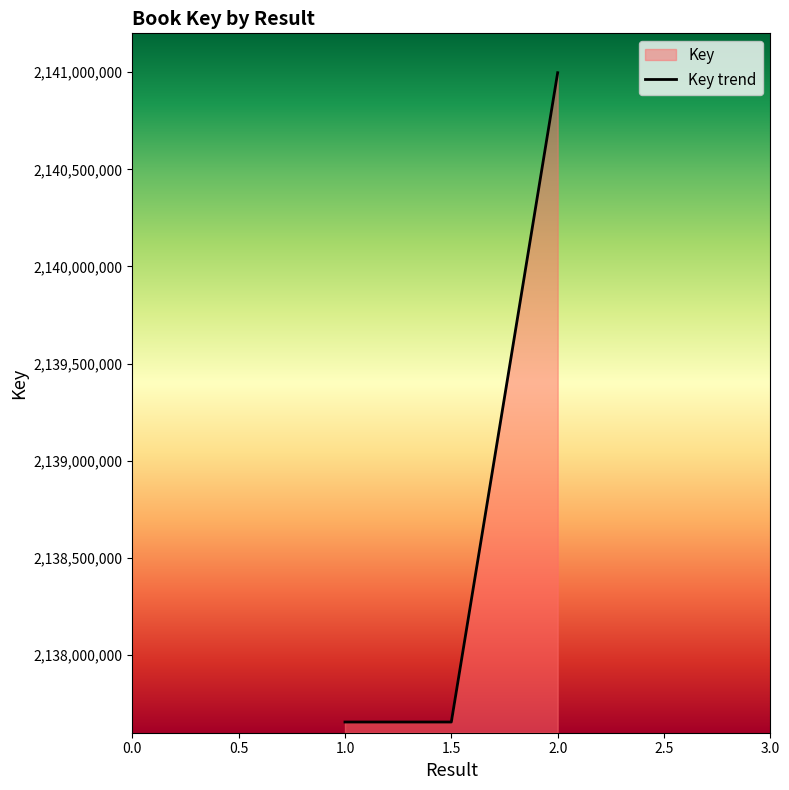

Reading right to left, extract all data points from this chart.

2.0=2140997278	1.5=2137655042	1.0=2137655042